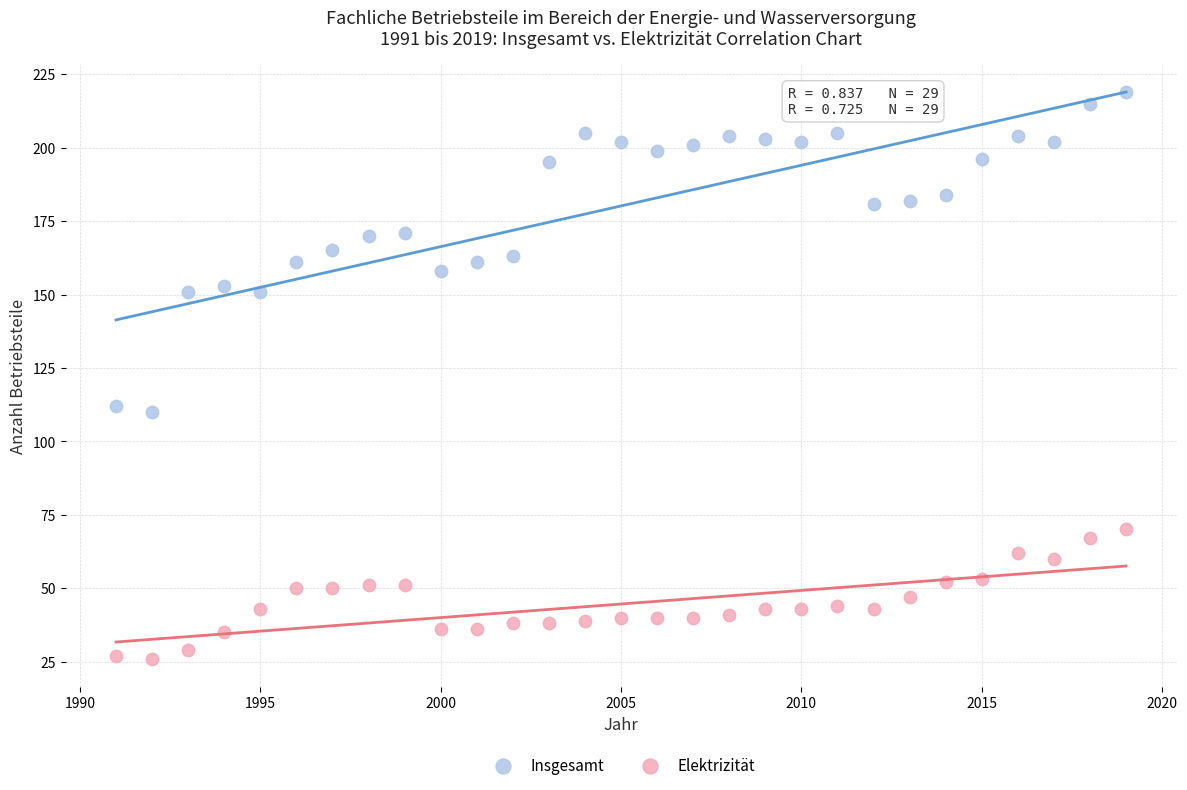

What are all the series names shown in the legend?

Insgesamt, Elektrizität